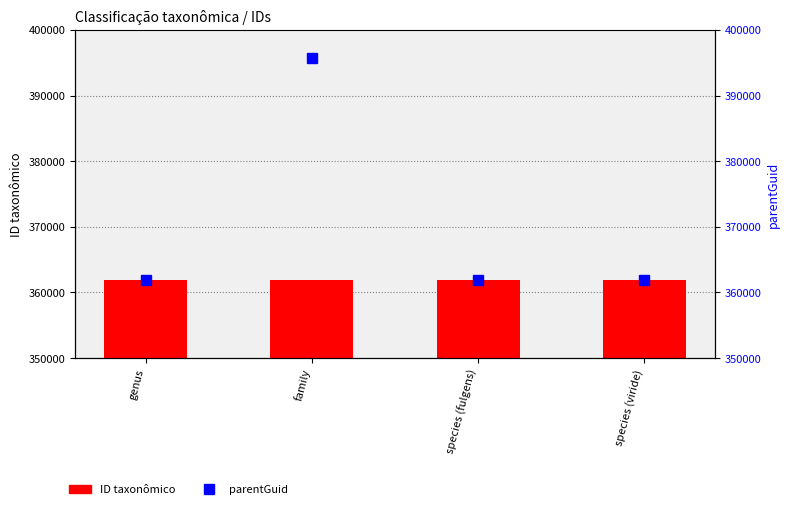

At which label is parentGuid closest to 378845?

species (fulgens)